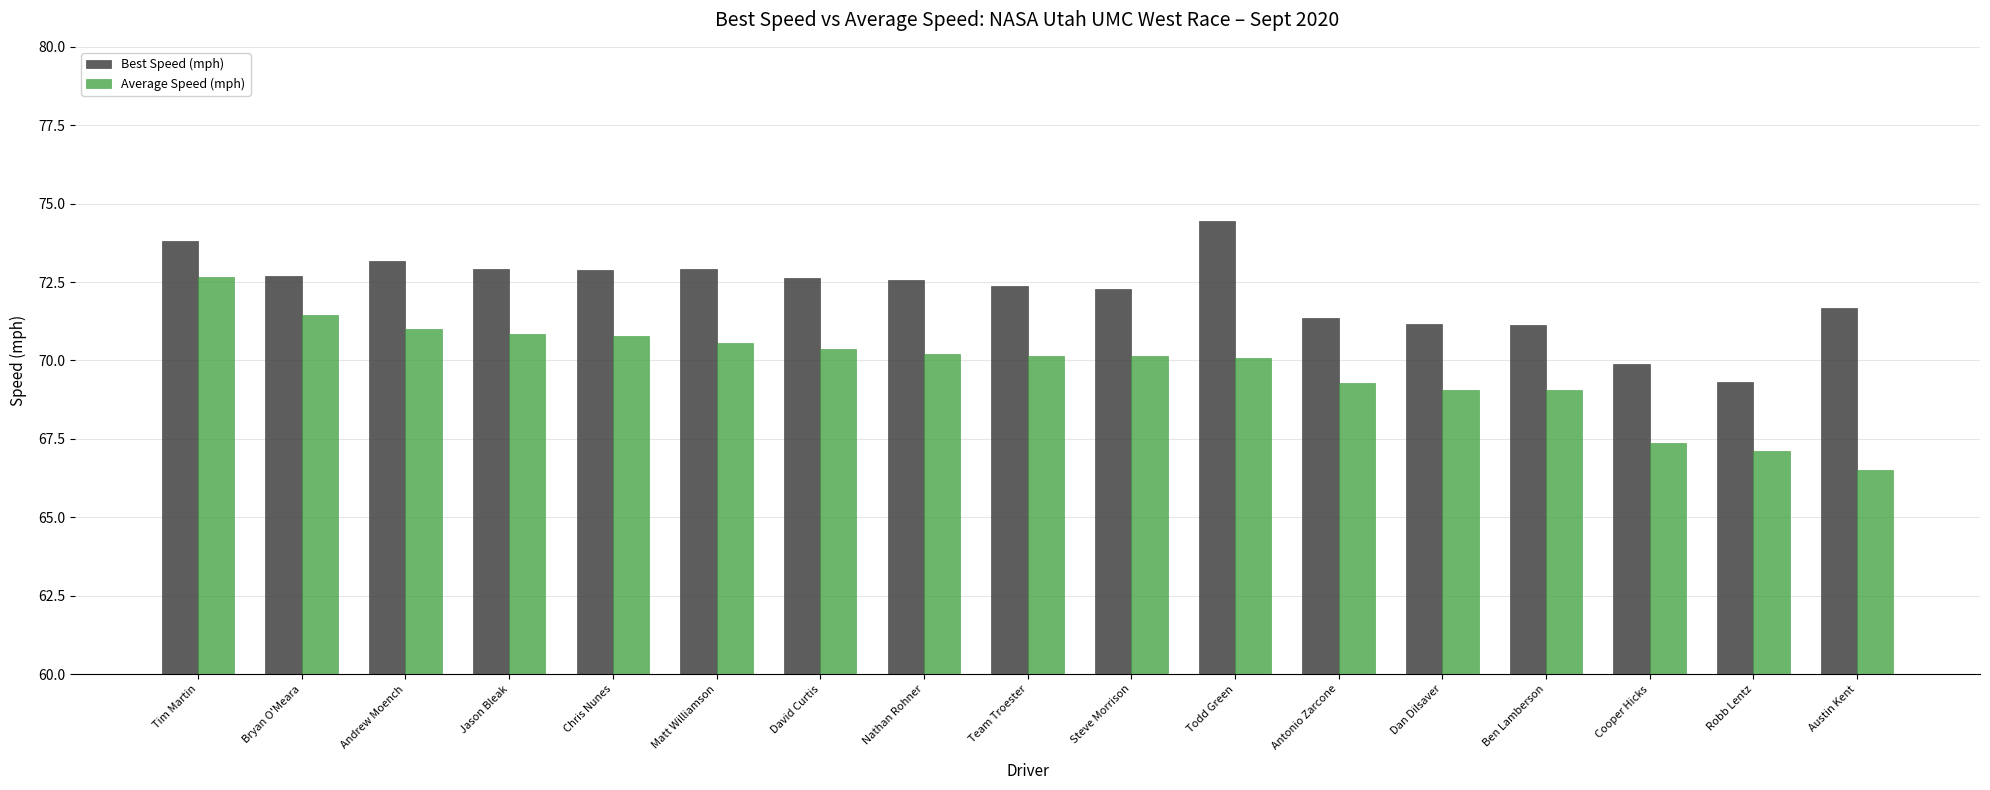

How many groups of bars are there?

17